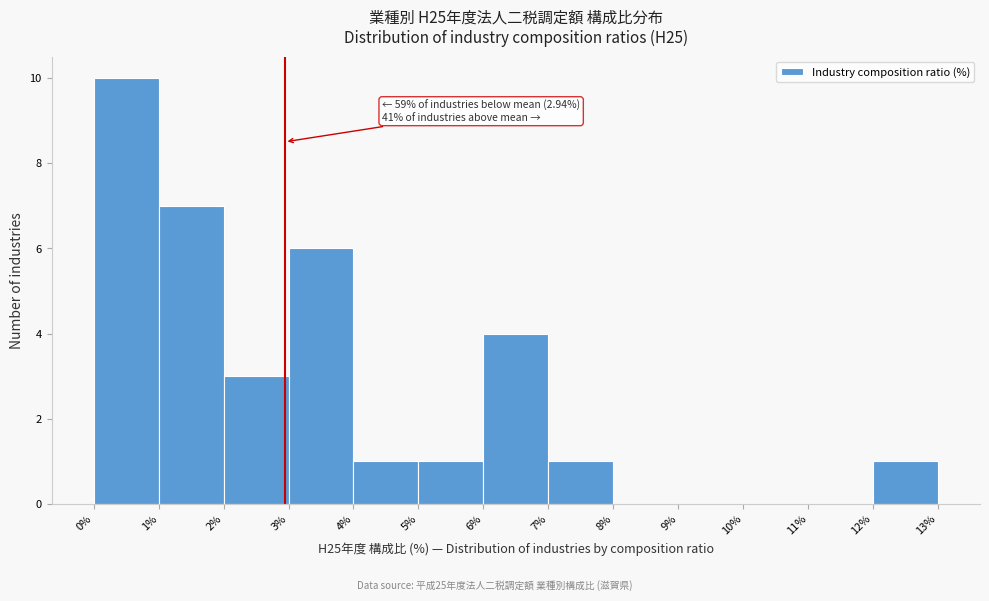

Over which range of the x-axis is the bar tallest?

0% to 1%